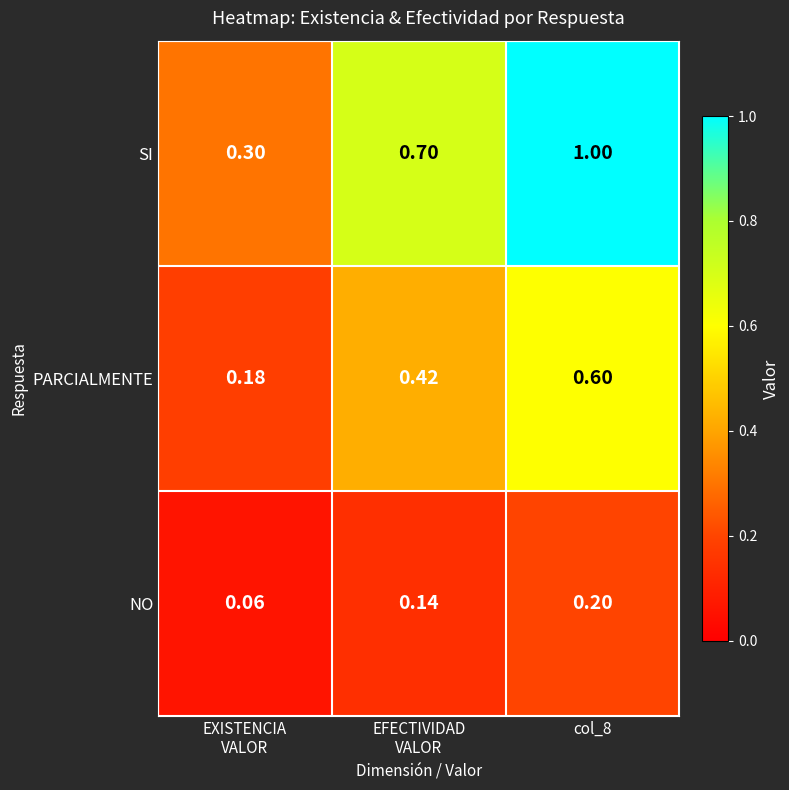

Rank the series by their average value, from highest to lowest.

SI, PARCIALMENTE, NO